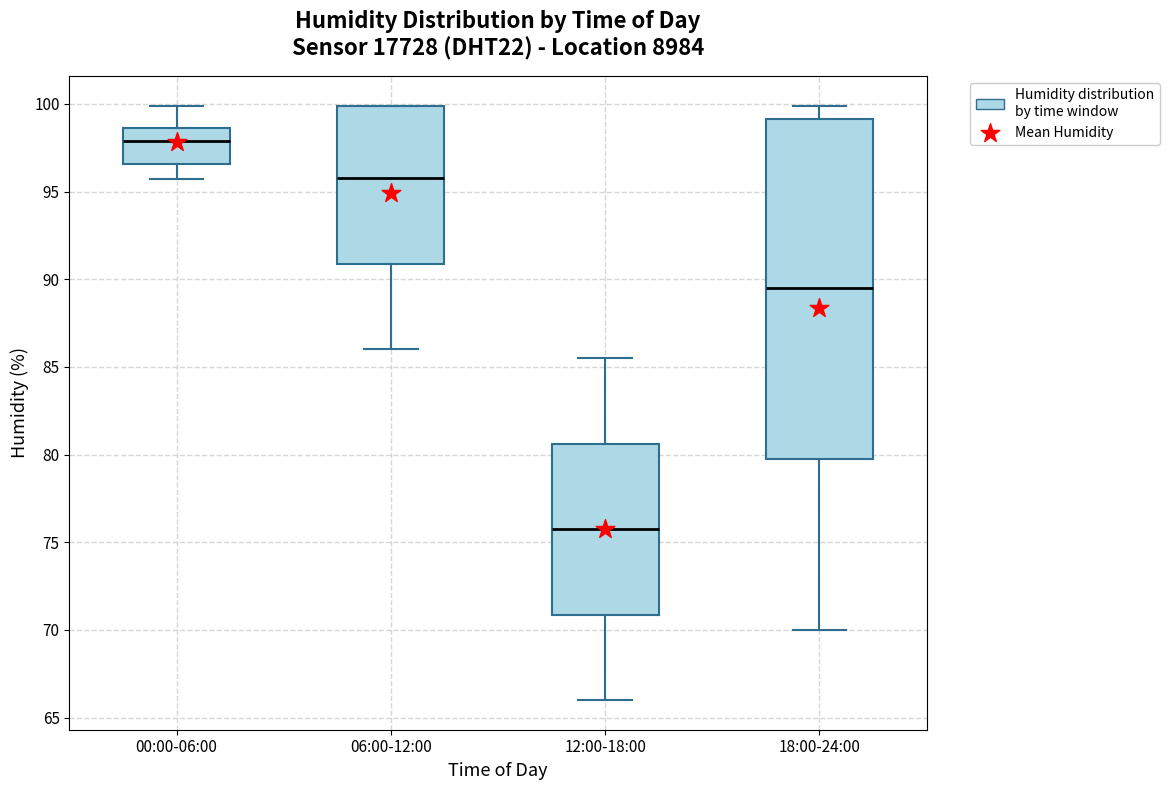

Reading left to right, read every box against the y-axis: the position of its median line, the range the box covers, and the ends of its whiskers. The values are not printed on the chart, so give them approximately, as read against the axis.

00:00-06:00: median 98.0, box 96.5 to 98.5, whiskers 95.5 to 100.0
06:00-12:00: median 96.0, box 91.0 to 100.0, whiskers 86.0 to 100.0
12:00-18:00: median 76.0, box 71.0 to 80.5, whiskers 66.0 to 85.5
18:00-24:00: median 89.5, box 80.0 to 99.0, whiskers 70.0 to 100.0